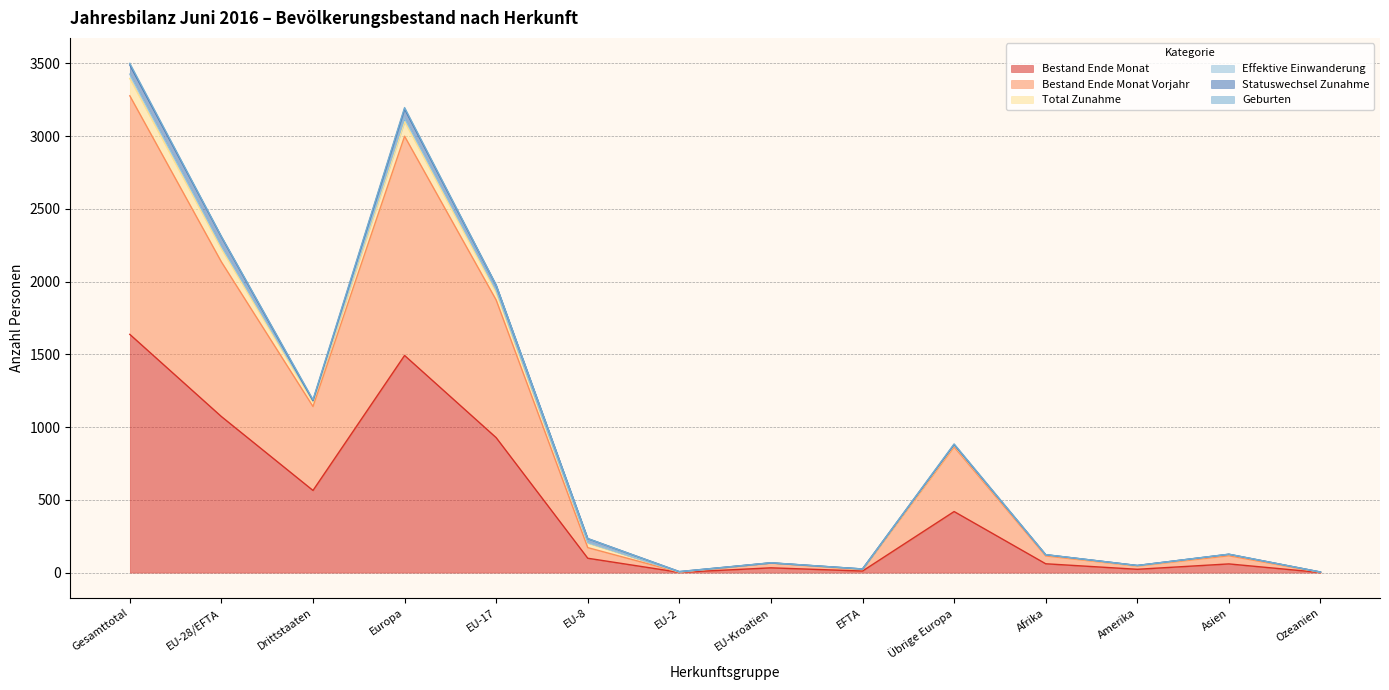

True or false: Effektive Einwanderung and Bestand Ende Monat cross at least once.

False